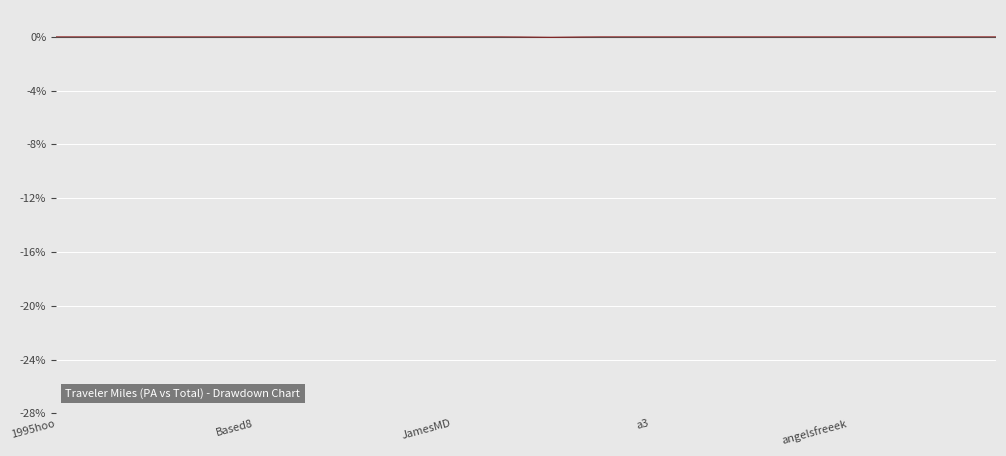

Between 10 and 15, which is larger?

15